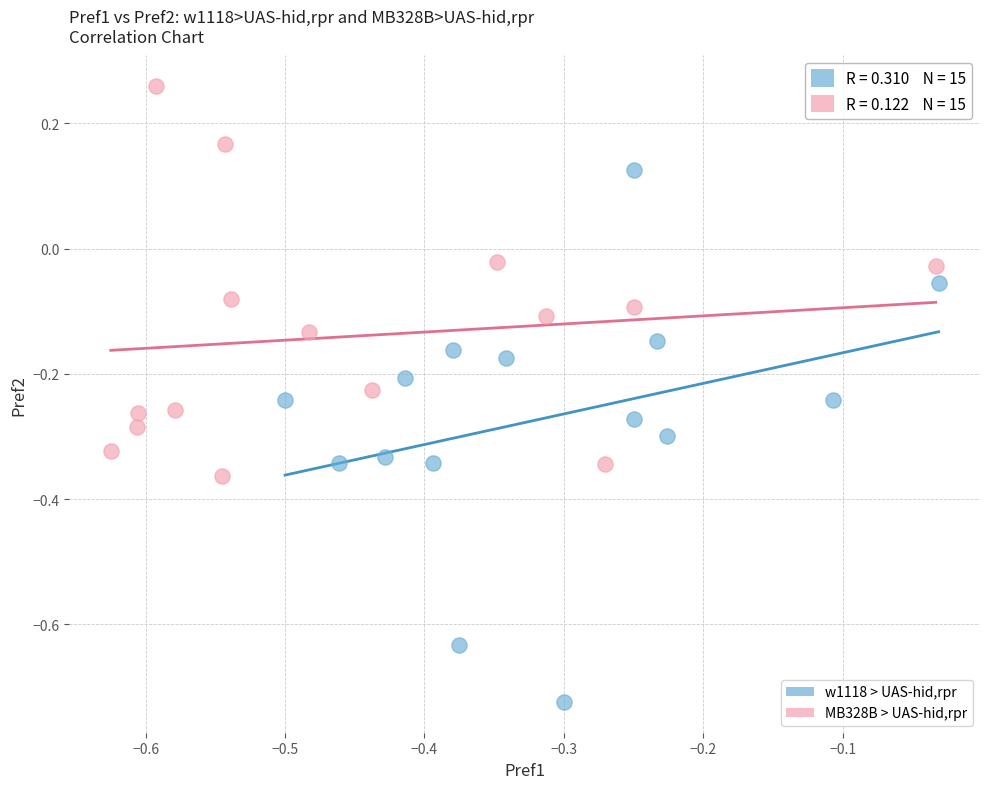

Which series has the largest Y range (max minus min)?

w1118 > UAS-hid,rpr